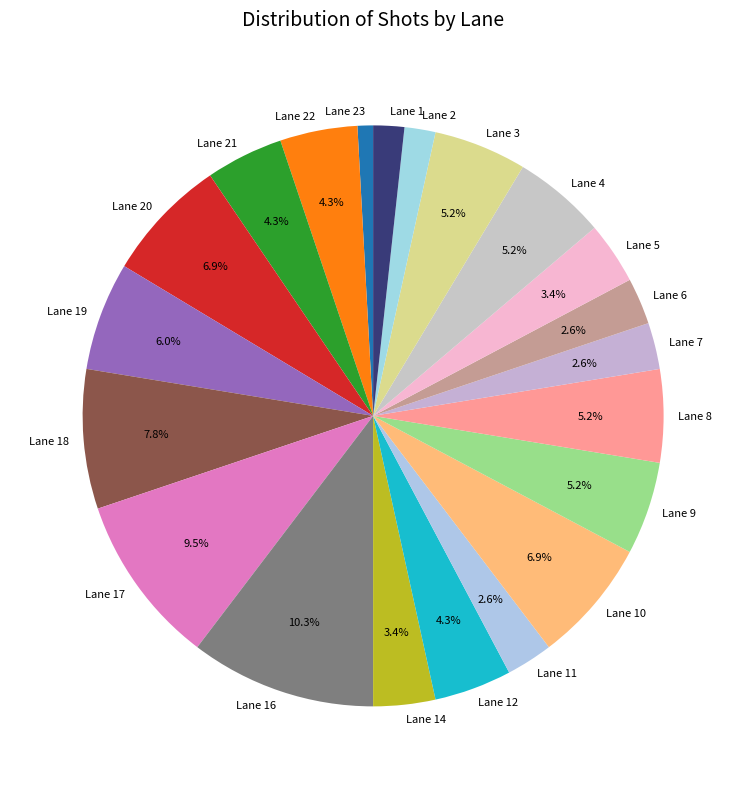

Which slice is the smallest?

Lane 23